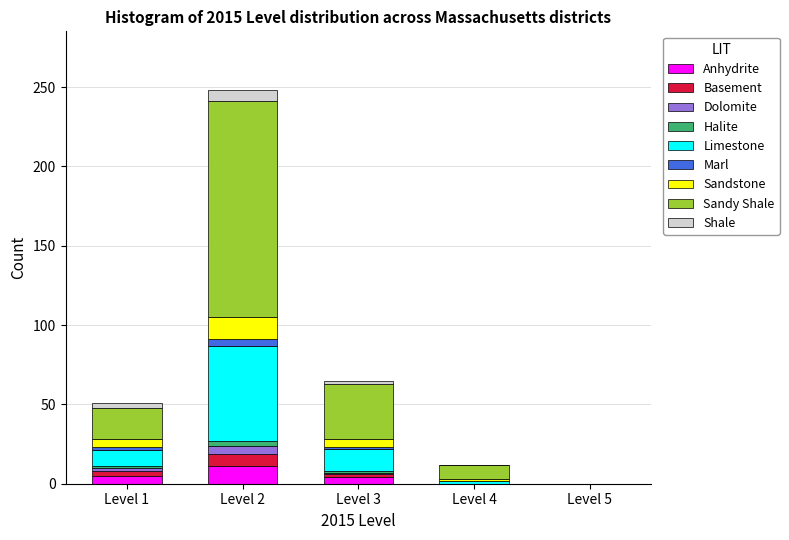

At which label does Anhydrite reach its peak?

Level 2